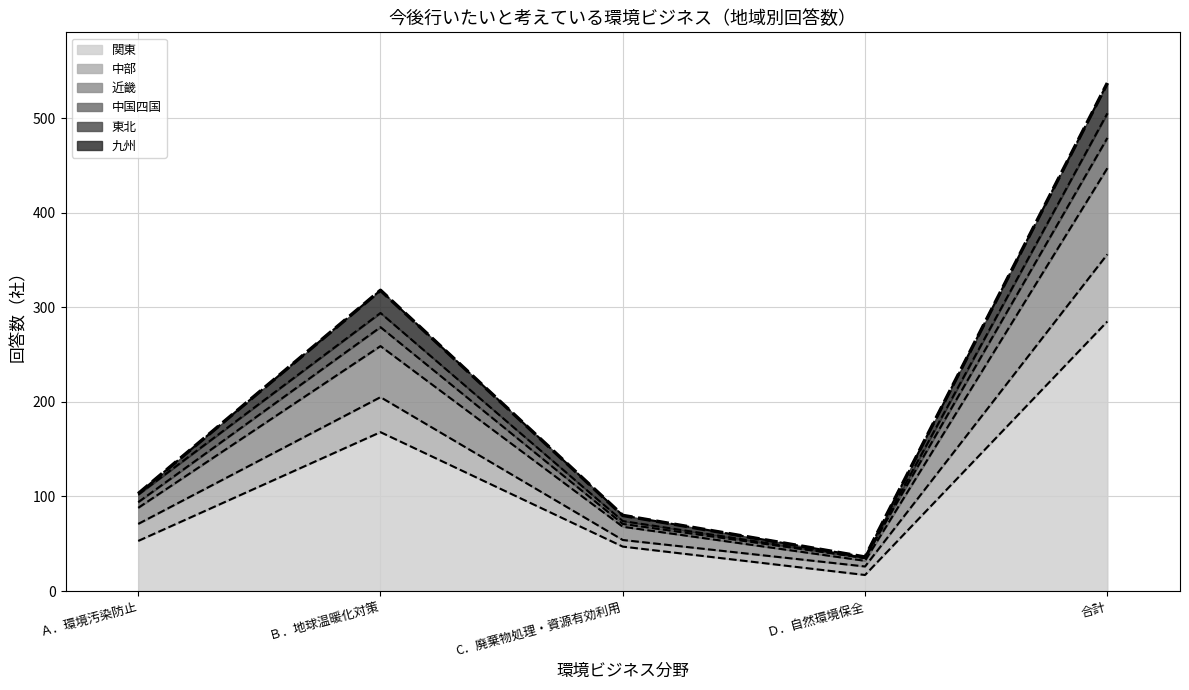

Which category has the lowest value in the 関東 series?

Ｄ．自然環境保全